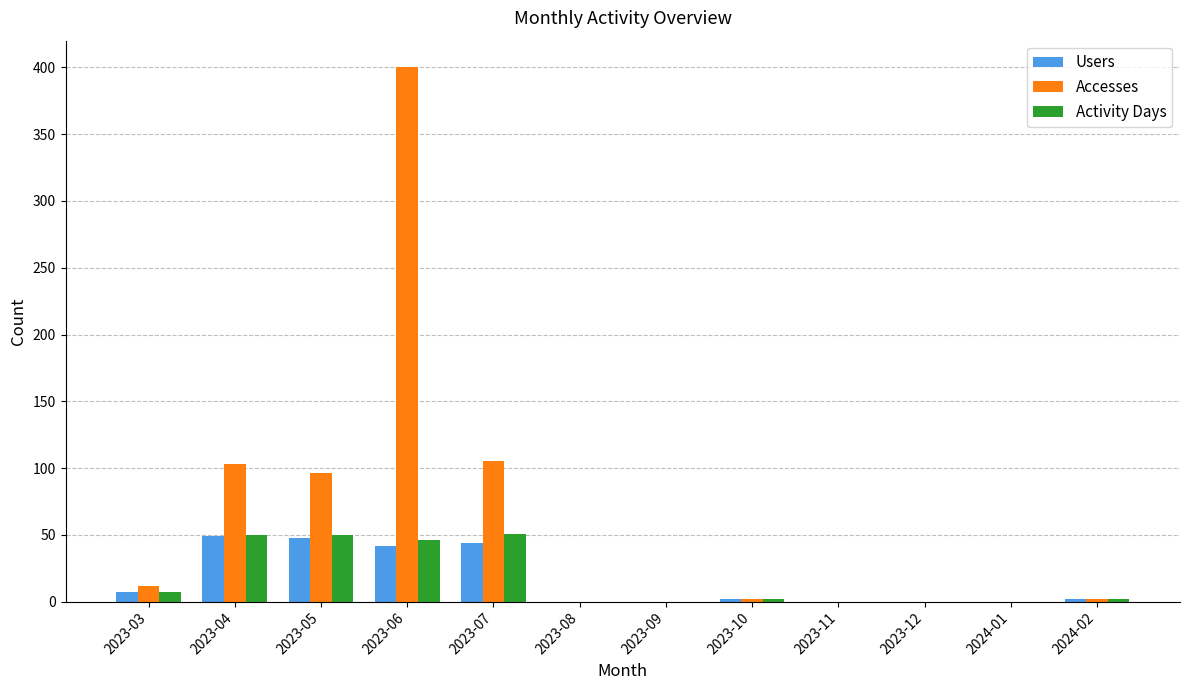

At which category is the sum across all series the highest?

2023-06